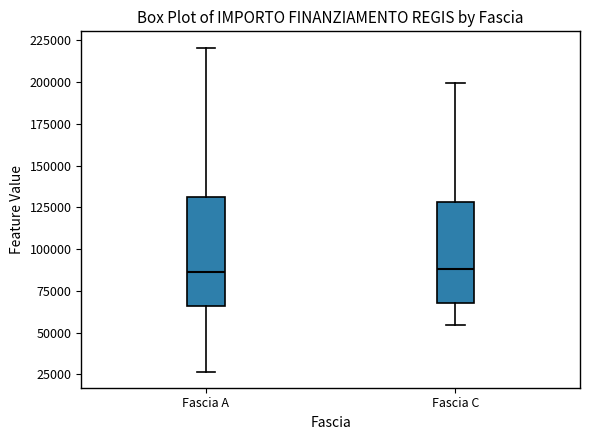

Comparing the boxes themselves (not the whiskers), which one is the tallest?

Fascia A